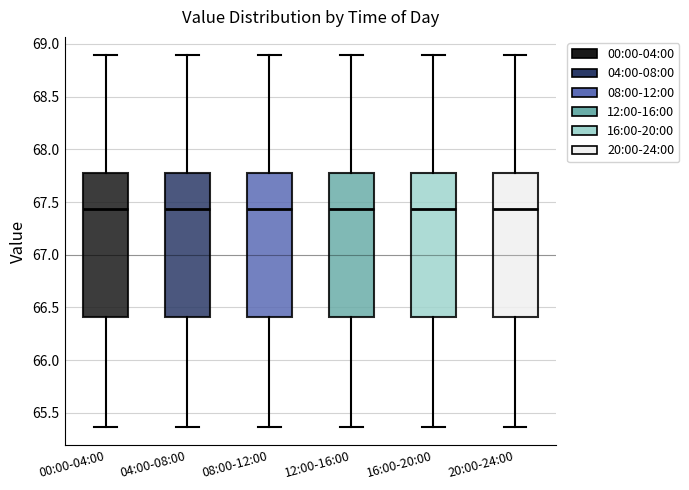

Reading left to right, transcribe this box plot: for each box, give where its median line is, the range the box spans, and where its two whiskers end, as read against the y-axis. The values are not printed on the chart, so give them approximately, as read against the axis.

00:00-04:00: median 67.45, box 66.40 to 67.75, whiskers 65.35 to 68.90
04:00-08:00: median 67.45, box 66.40 to 67.75, whiskers 65.35 to 68.90
08:00-12:00: median 67.45, box 66.40 to 67.75, whiskers 65.35 to 68.90
12:00-16:00: median 67.45, box 66.40 to 67.75, whiskers 65.35 to 68.90
16:00-20:00: median 67.45, box 66.40 to 67.75, whiskers 65.35 to 68.90
20:00-24:00: median 67.45, box 66.40 to 67.75, whiskers 65.35 to 68.90